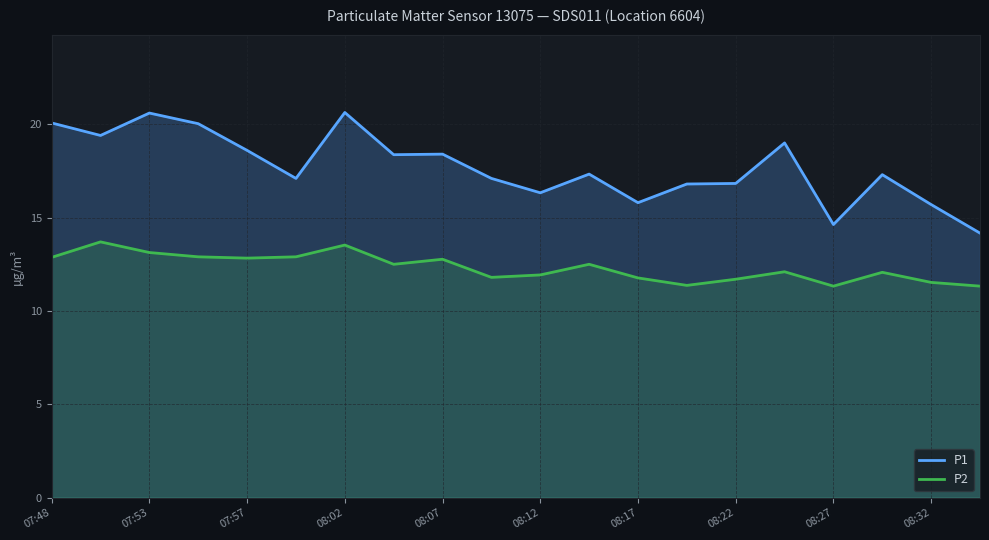

Where does the P2 series first go above 12?

07:48